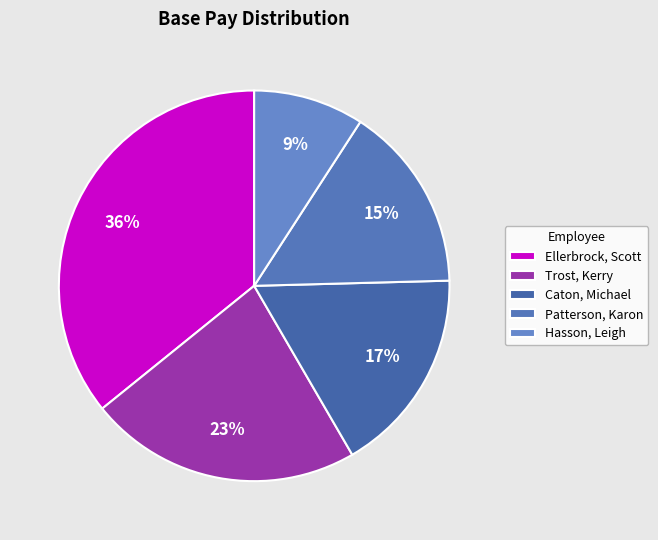

Does Caton, Michael represent more than half of the total?

No